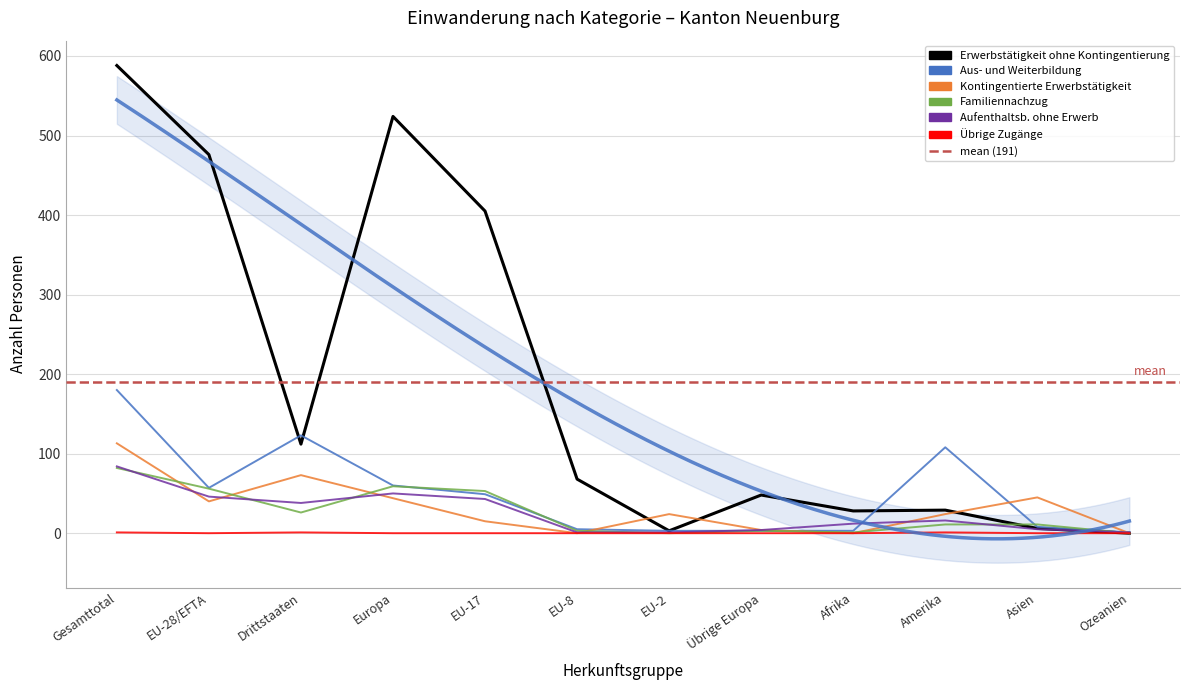

Rank the series at Amerika from highest to lowest value.

Aus- und Weiterbildung, Erwerbstätigkeit ohne Kontingentierung, Kontingentierte Erwerbstätigkeit, Aufenthaltsb. ohne Erwerb, Familiennachzug, Übrige Zugänge